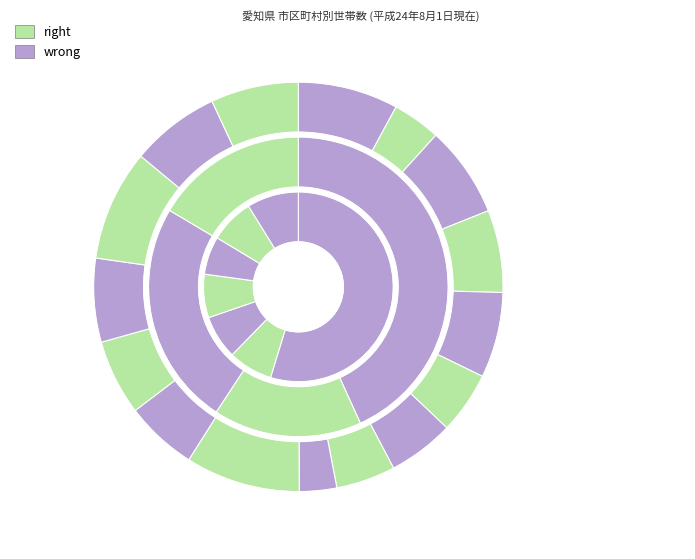

To the nearest percent, what is the difference between the largest and smallest slice percentages?

48%